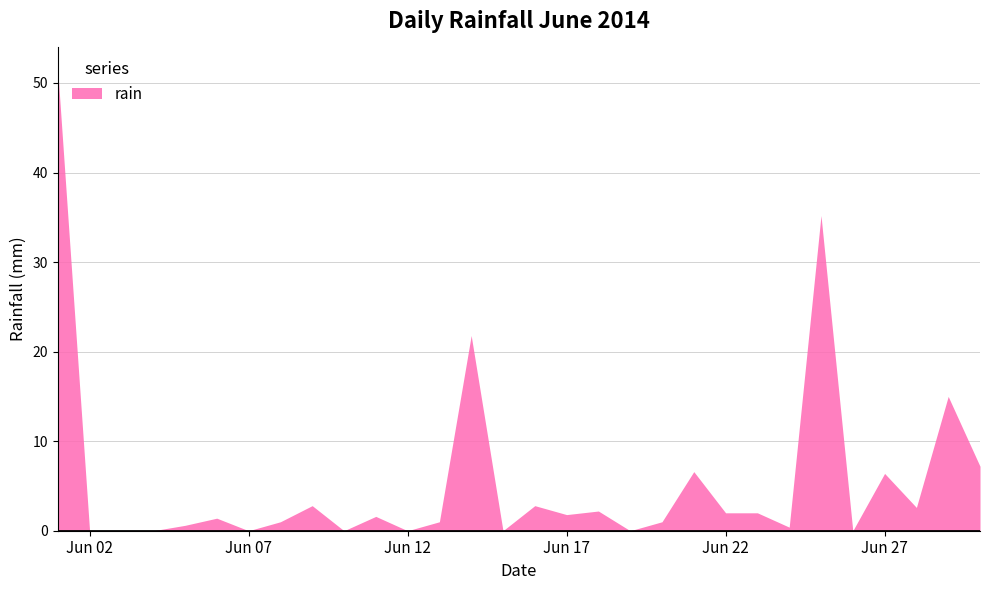

Where does the data first go above 1?

2014-06-01